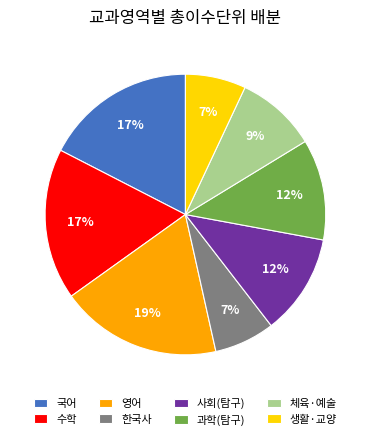

Do 체육·예술 and 영어 together represent more than half of the pie?

No